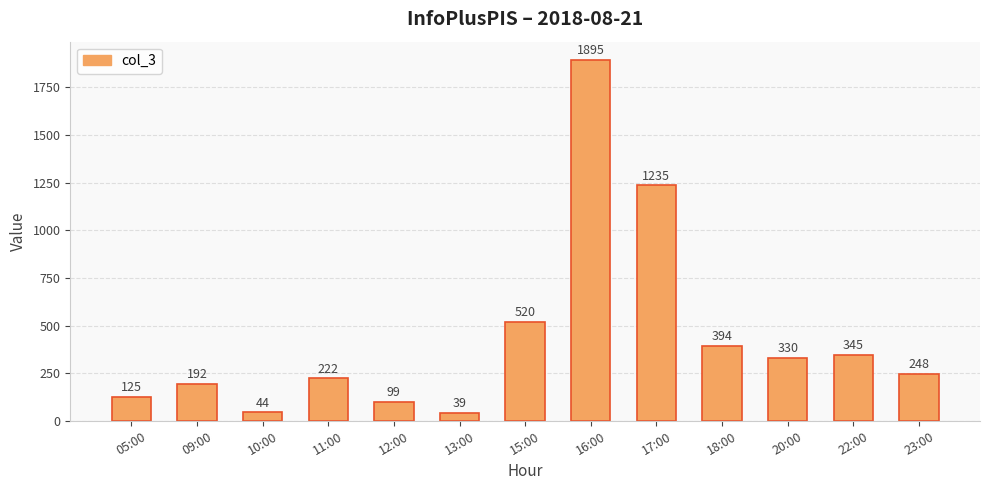

What is the change in value from 10:00 to 11:00?

+178